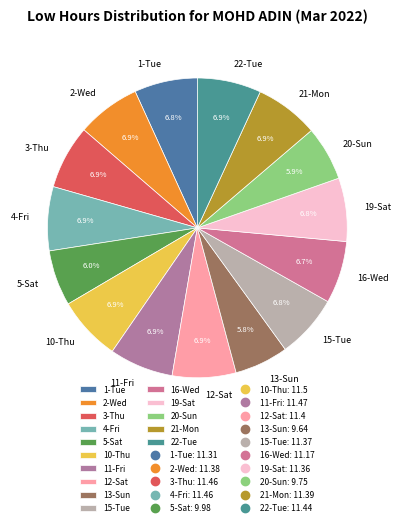

To the nearest percent, what percentage of the pie is 13-Sun?

6%